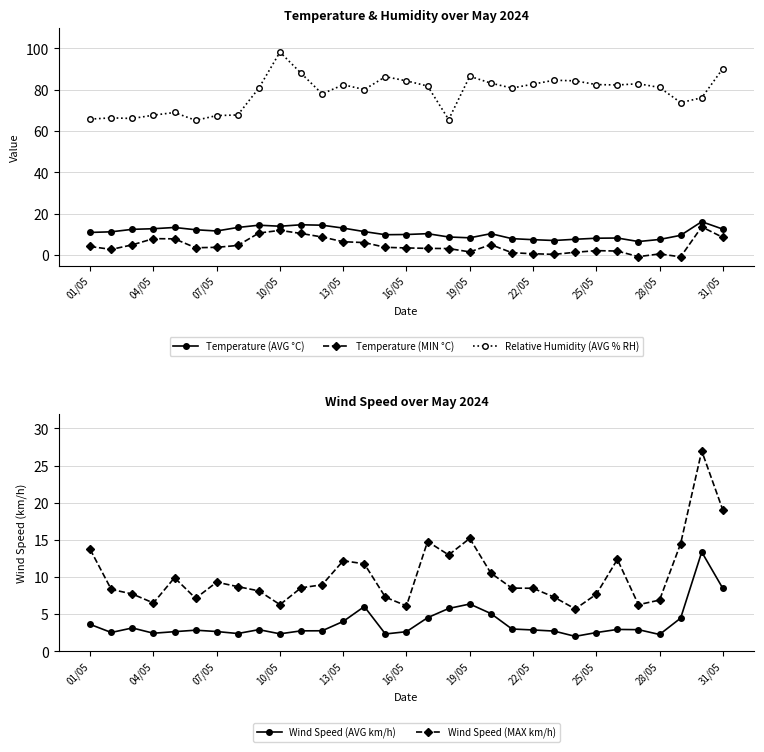

Is it true that Wind Speed (MAX km/h) equals 11.6 at 20?

False